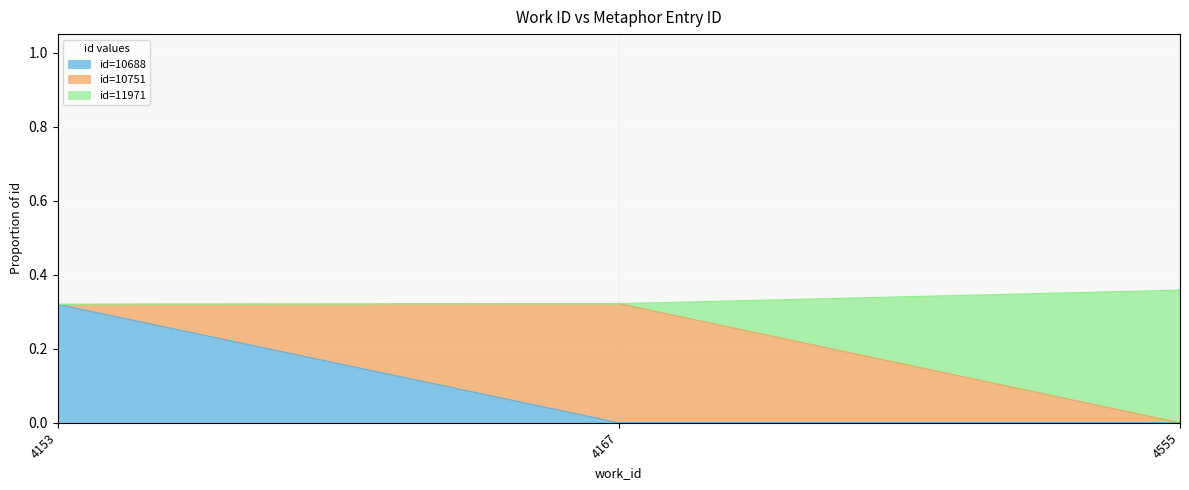

What is the average value?

0.3